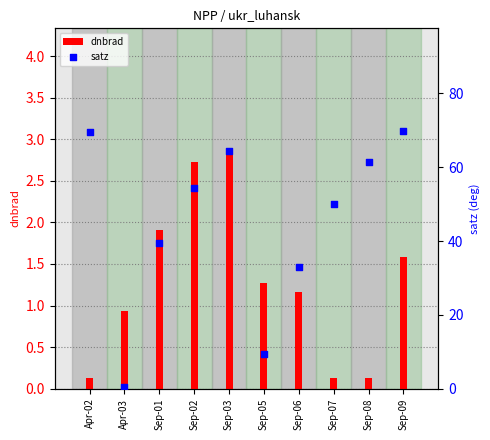

Which series contains the highest Y value?

satz